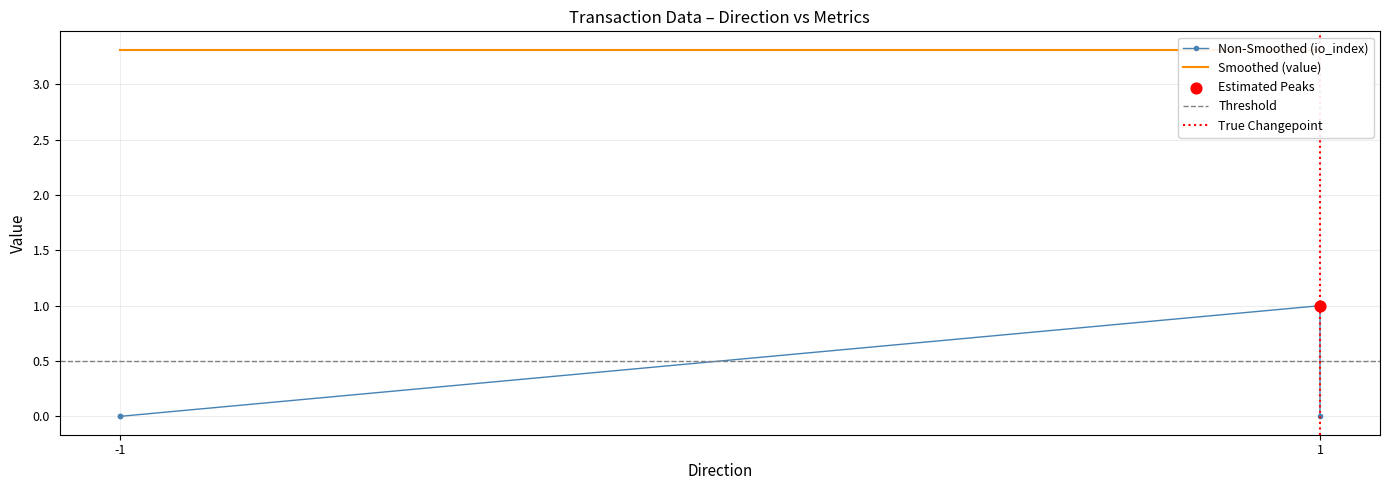

Which series reaches the minimum Y coordinate?

io_index